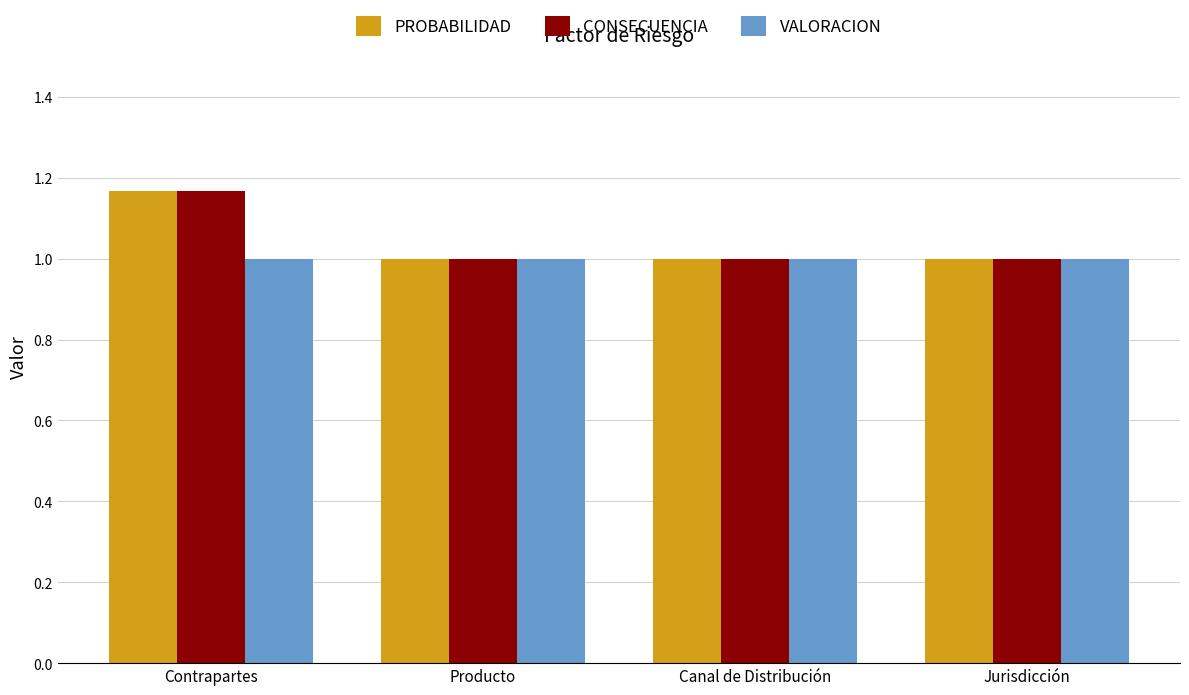

What is the total value across all series at Contrapartes?

3.3